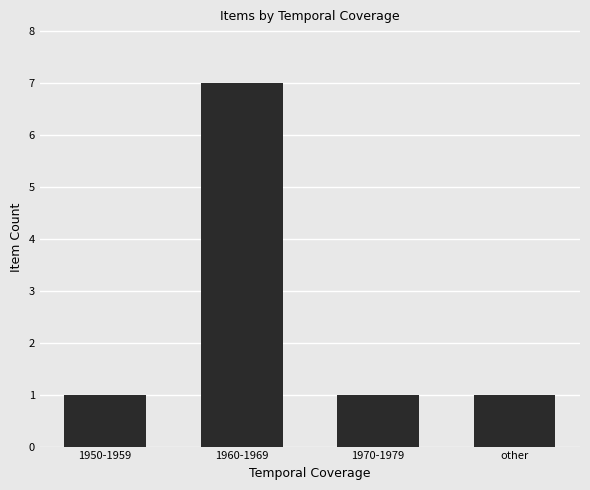

What is the maximum value shown in the chart?

7